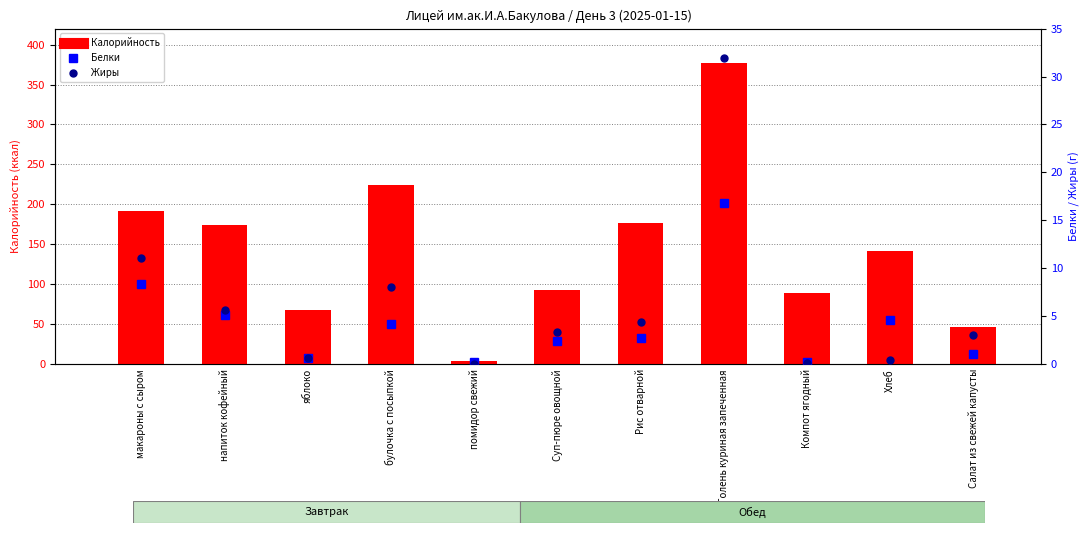

Are the bars horizontal?

No